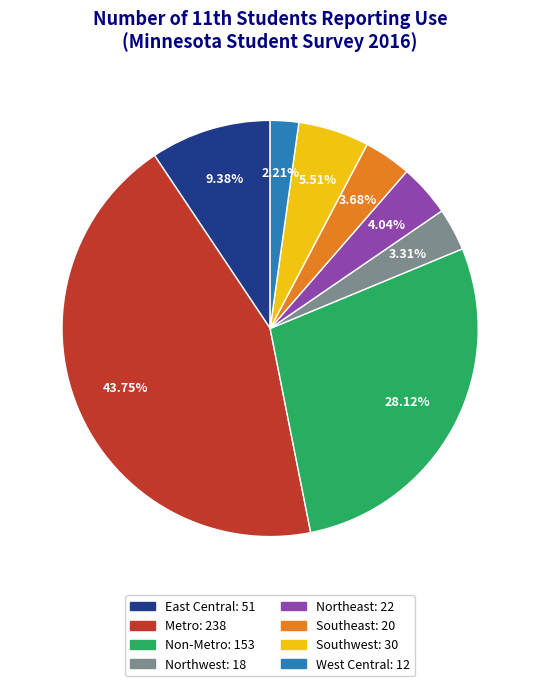

Between West Central and Northwest, which is larger?

Northwest